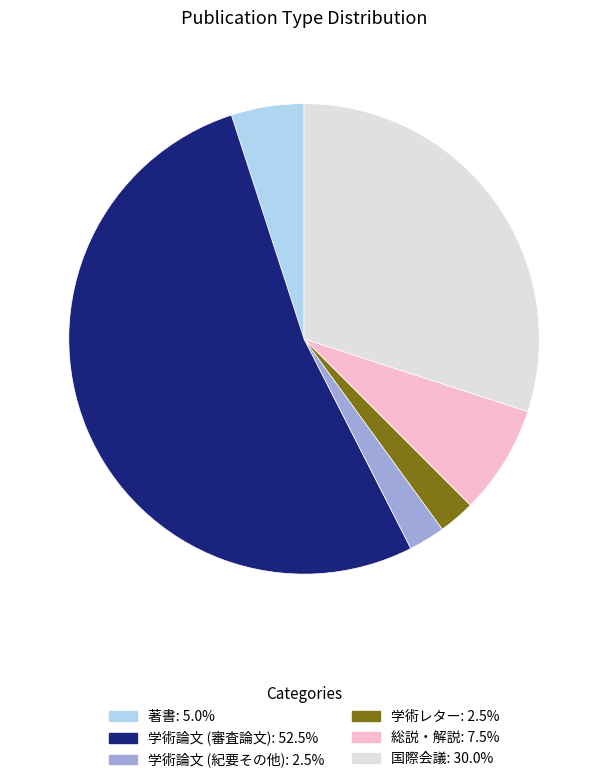

Do 学術論文 (審査論文) and 総説・解説 together represent more than half of the pie?

Yes